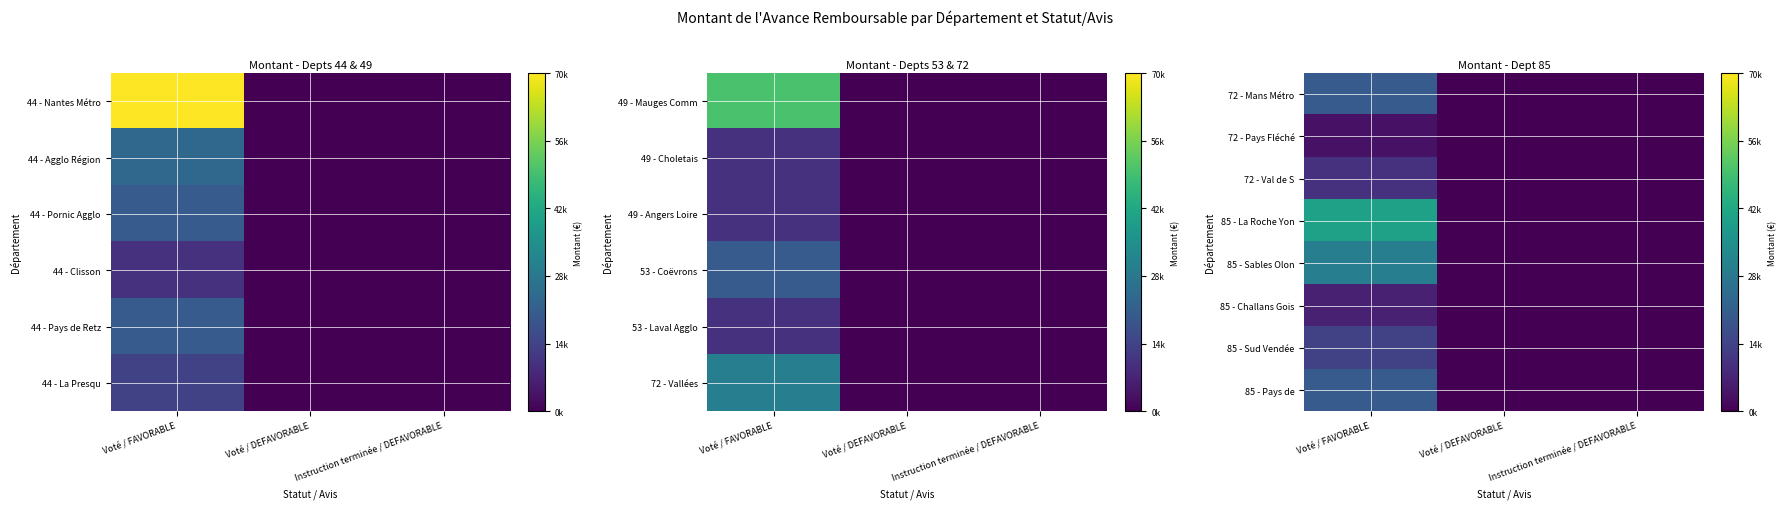

The value of 72 - Mans Métro at Instruction terminée / DEFAVORABLE is 0. True or false?

True